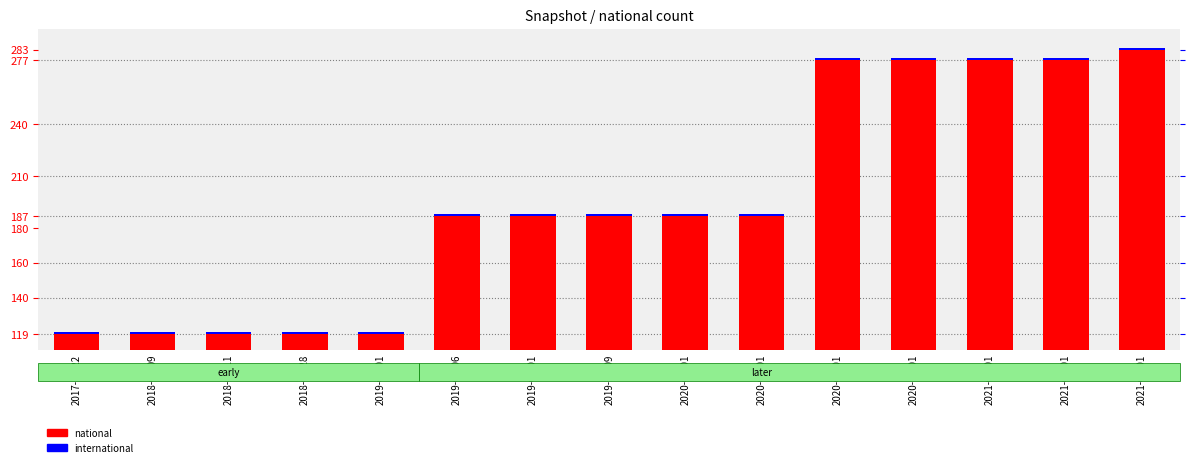

Which has a higher value, 2019-07-01 or 2021-04-01?

2021-04-01